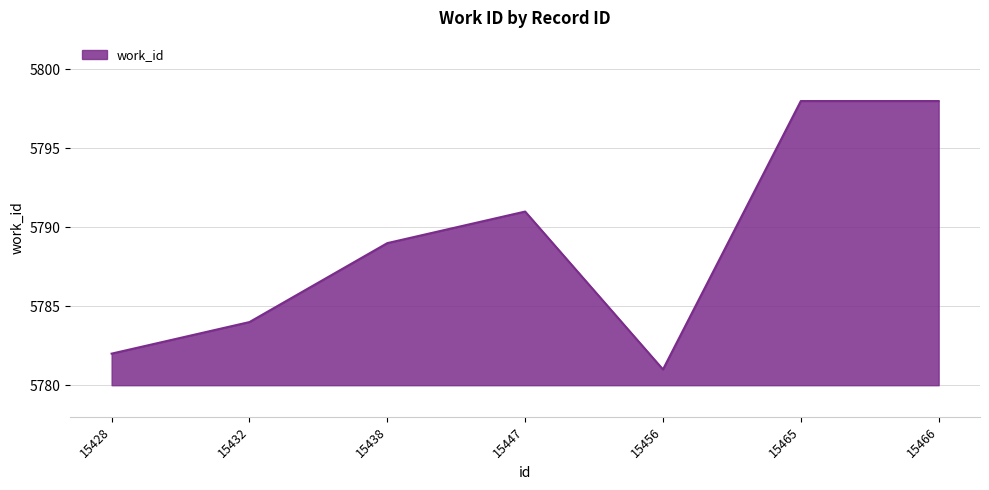

Between 15438 and 15447, which is larger?

15447